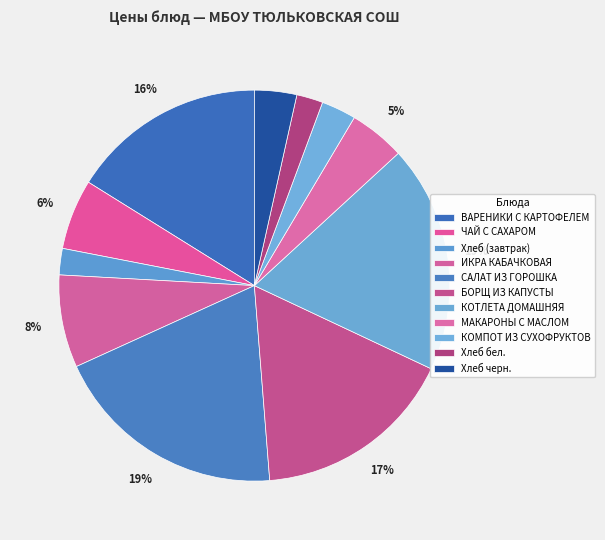

The ВАРЕНИКИ С КАРТОФЕЛЕМ slice represents 16% of the pie. True or false?

True